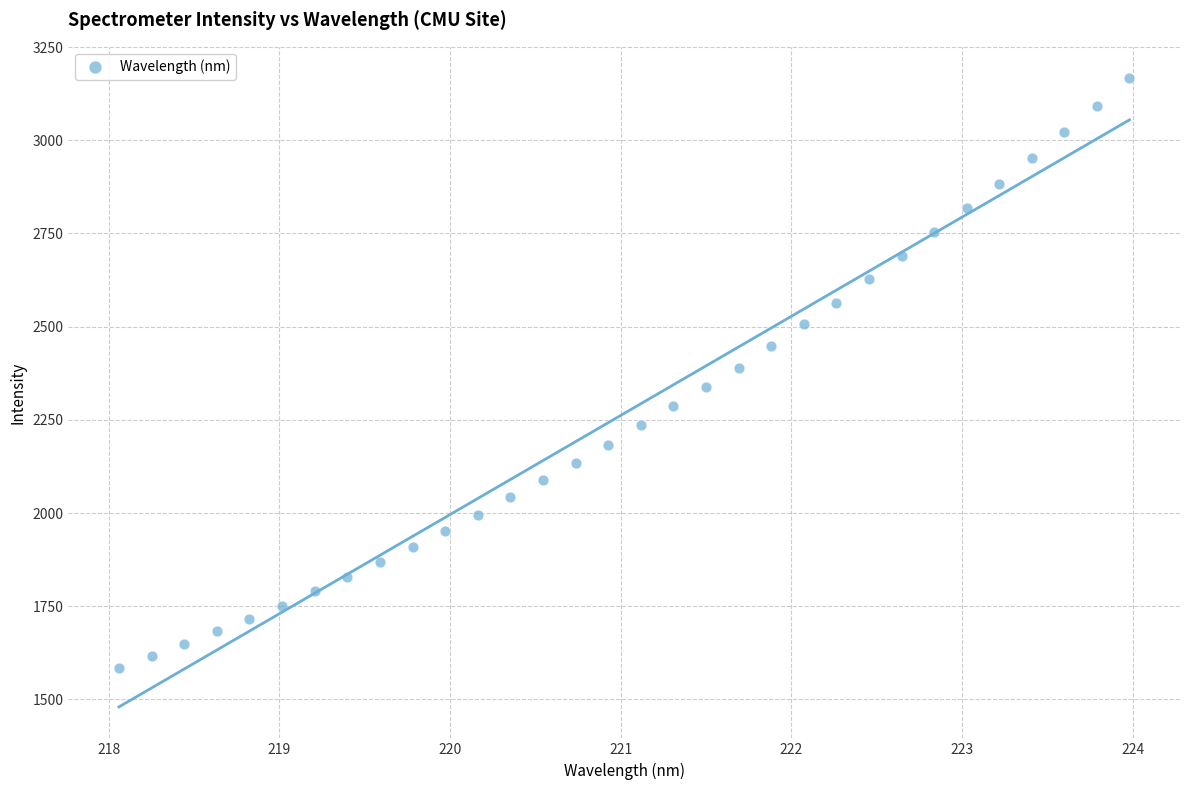

What is the range of X values (max minus min)?

5.9